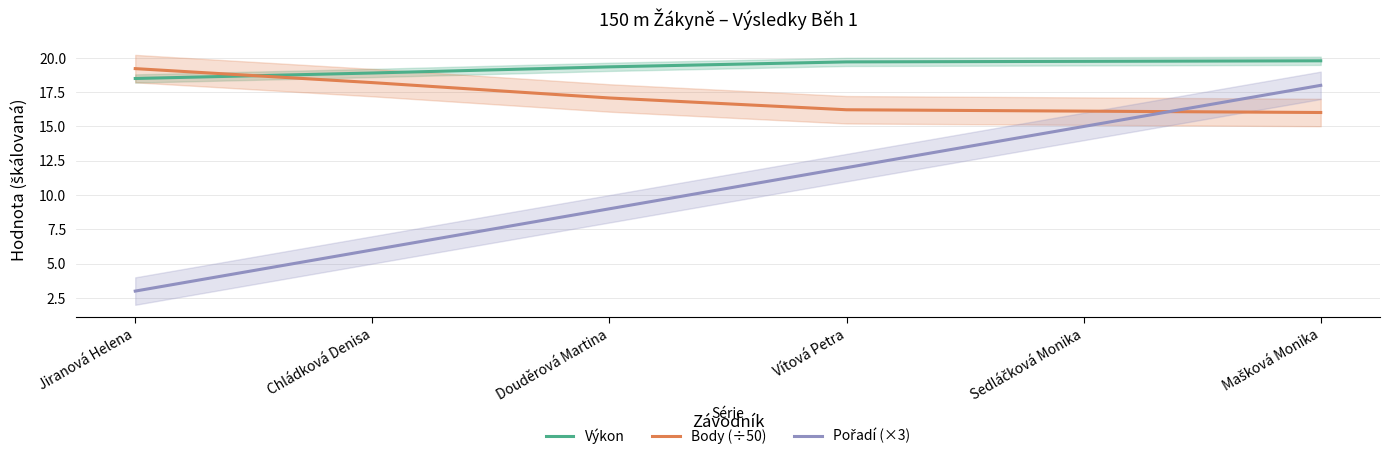

True or false: Body (÷50) has a value of 29.4 at Jiranová Helena.

False